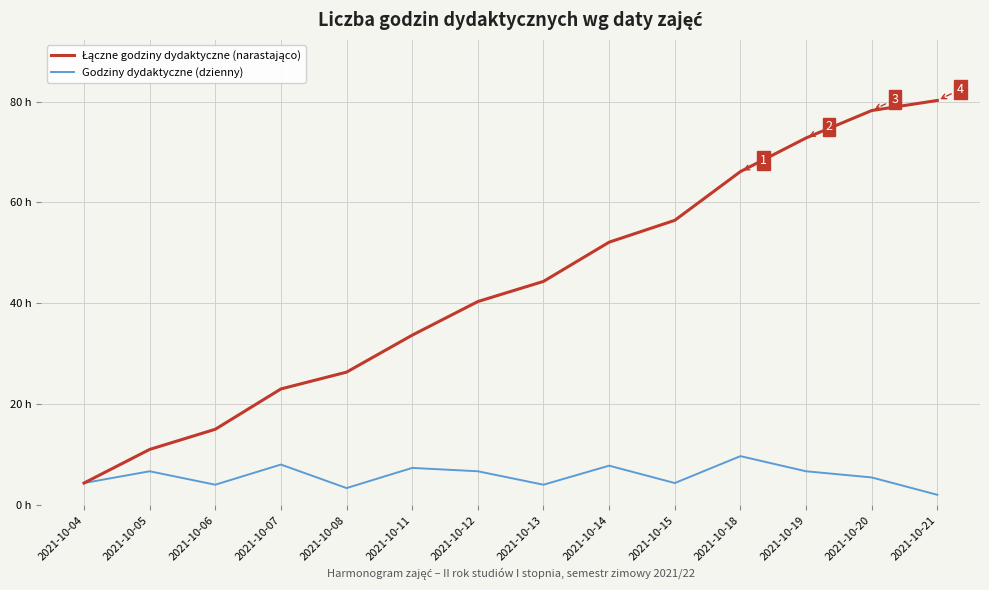

What is the average value of the Godziny dydaktyczne (dzienny) series?

5.7